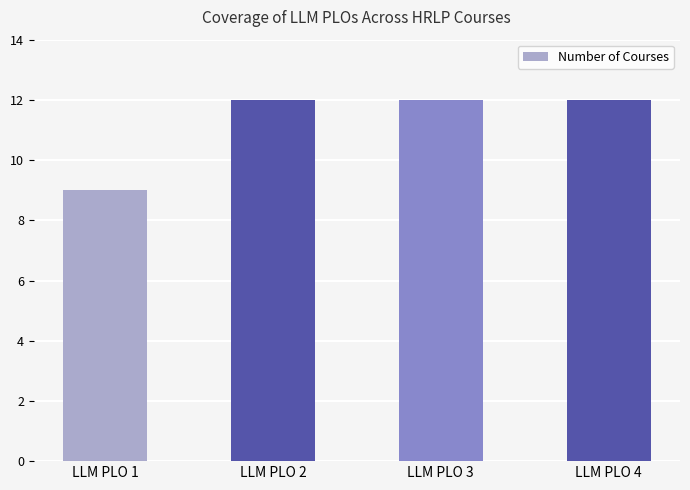

What is the ratio of the value at LLM PLO 4 to the value at LLM PLO 2?

1.0